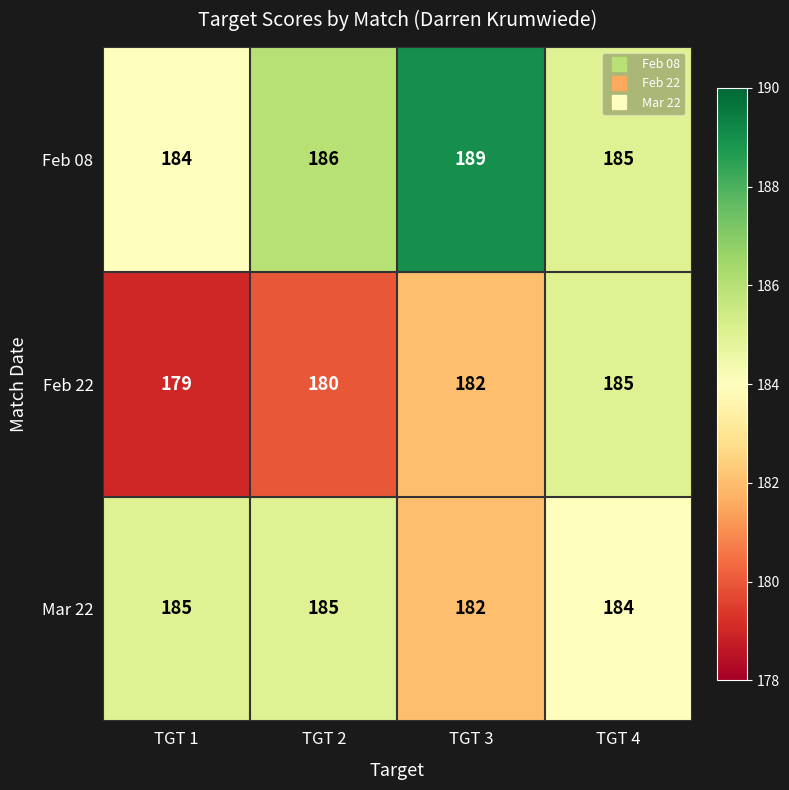

True or false: Feb 22 has a value of 275 at TGT 2.

False